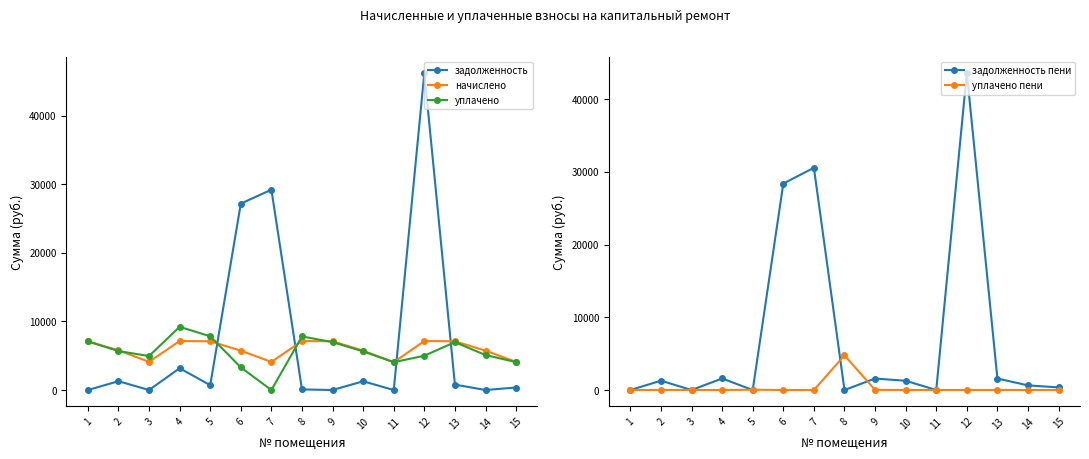

What are all the series names shown in the legend?

задолженность, начислено, уплачено, задолженность пени, уплачено пени